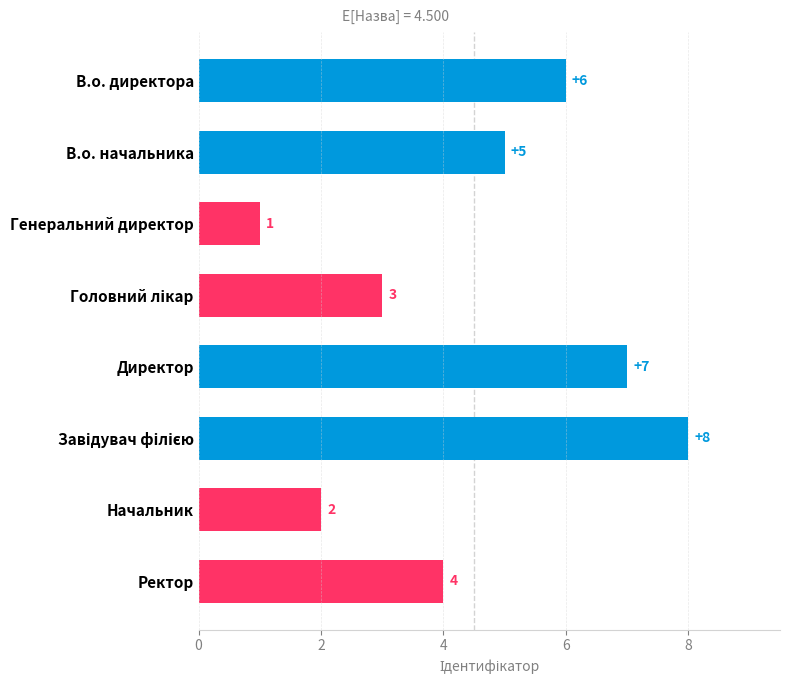

What is the label of the 5th bar from the top?

Директор